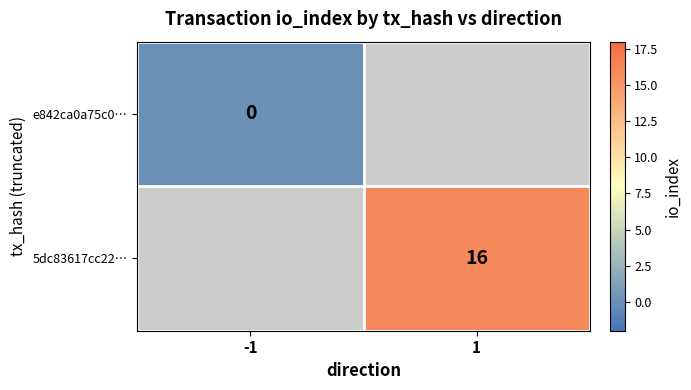

Is it true that 5dc83617cc22… equals 16 at 1?

True